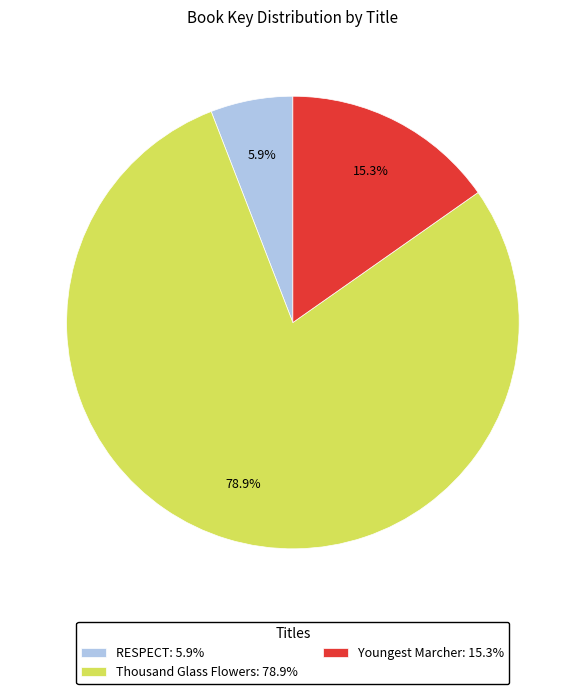

Is Thousand Glass Flowers the majority of the pie?

Yes